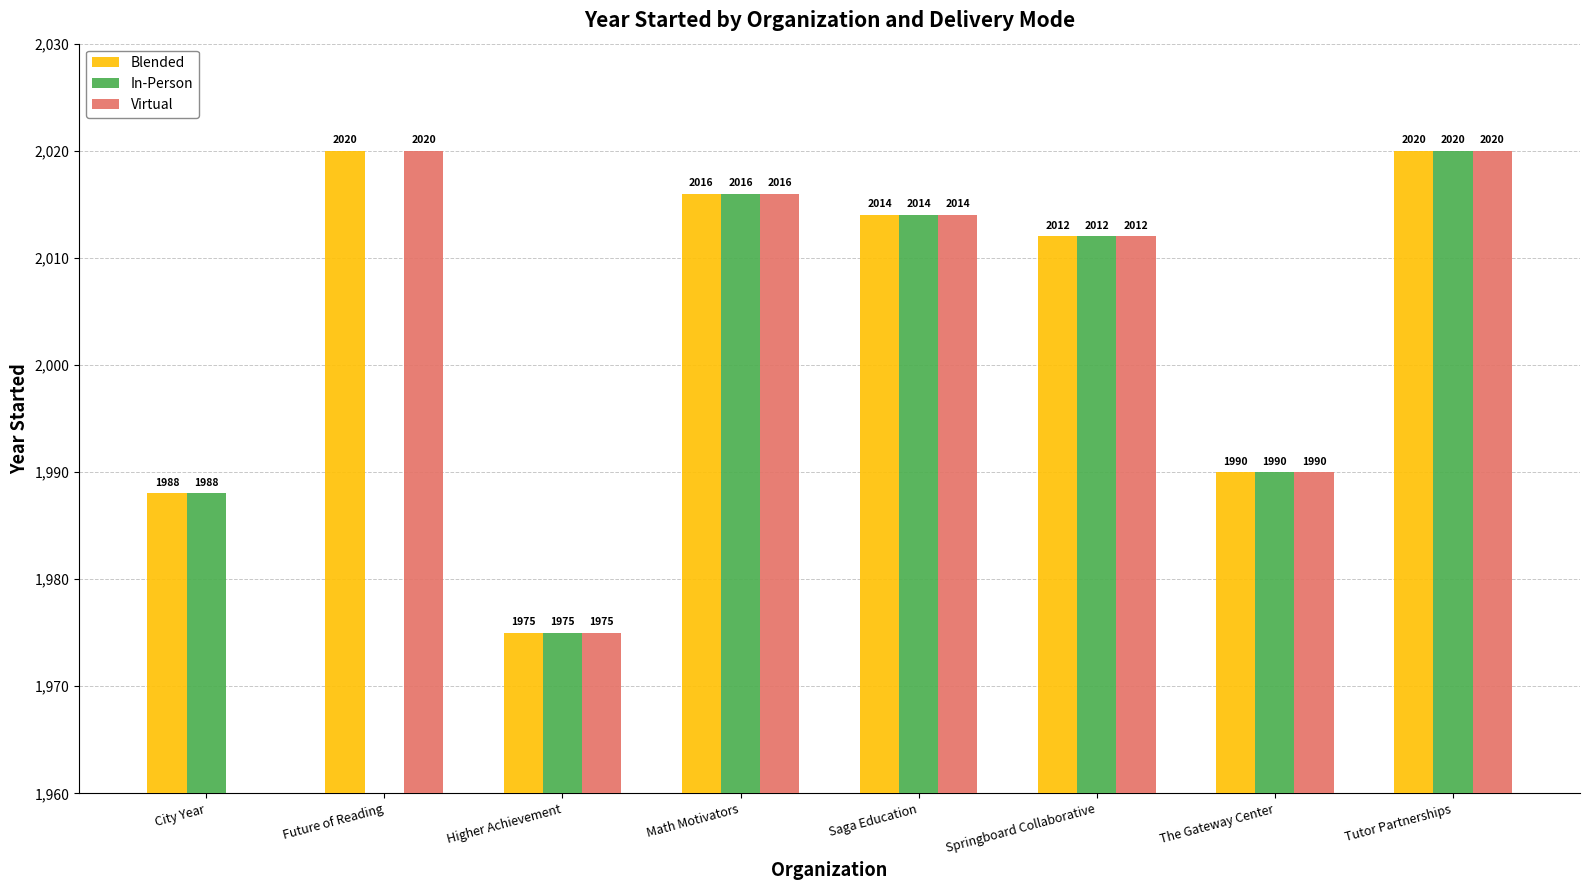

Which series has the largest total across all categories?

Blended